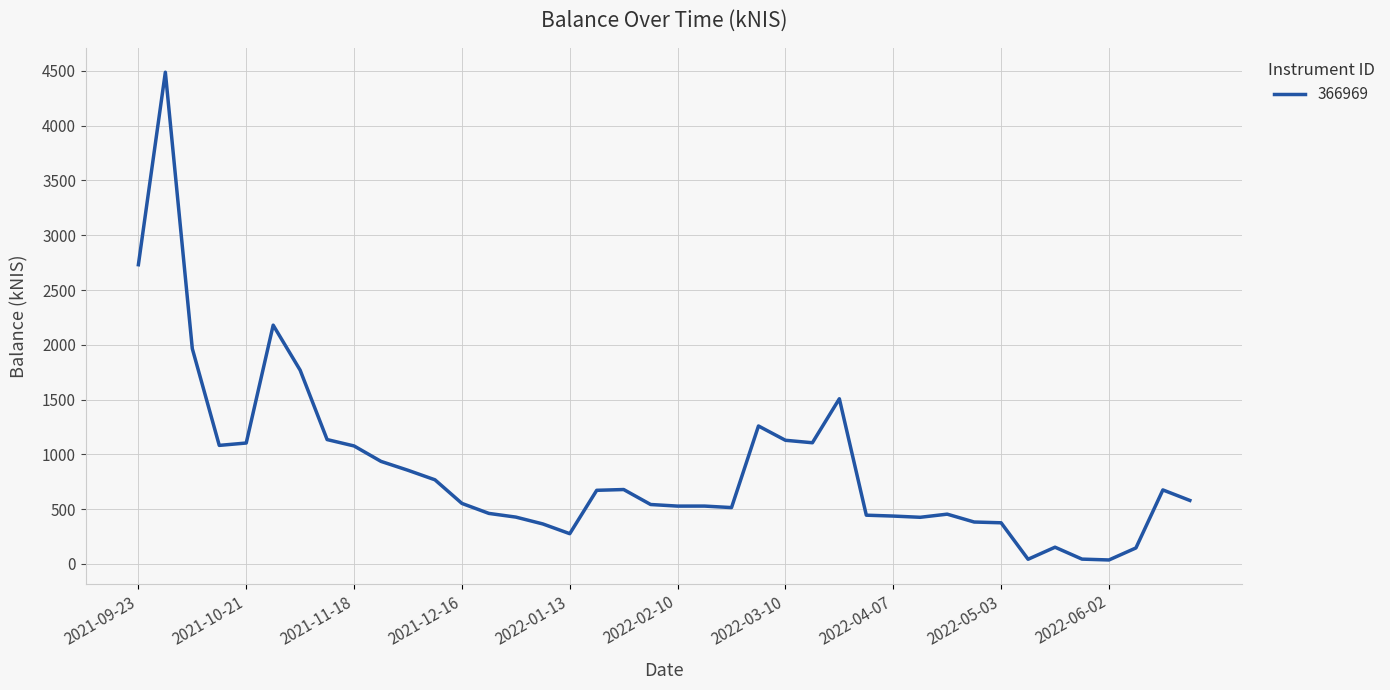

What is the maximum value shown in the chart?

4488.4